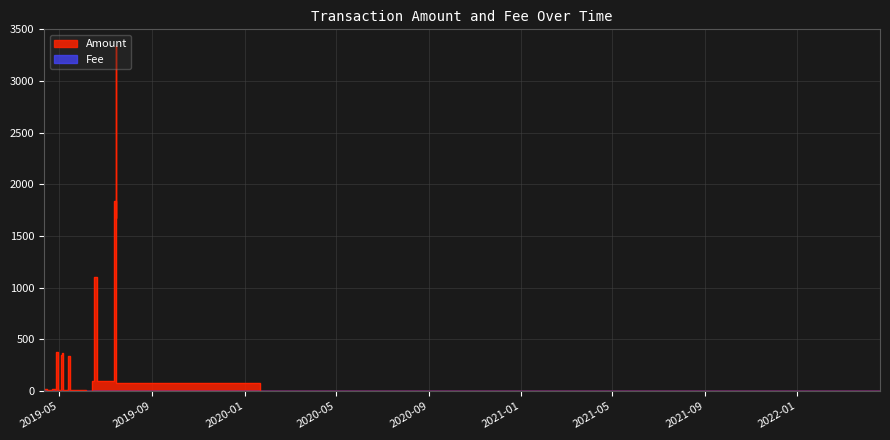

What is the value of the Amount point at the 24th from the left?

364.4